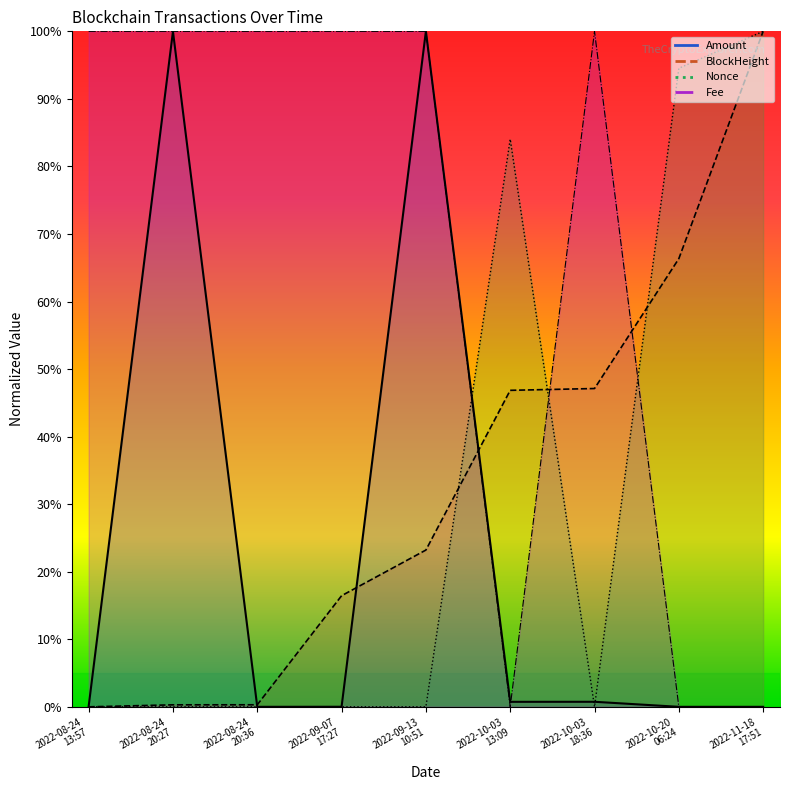

True or false: BlockHeight (line) and Fee (line) cross at least once.

True